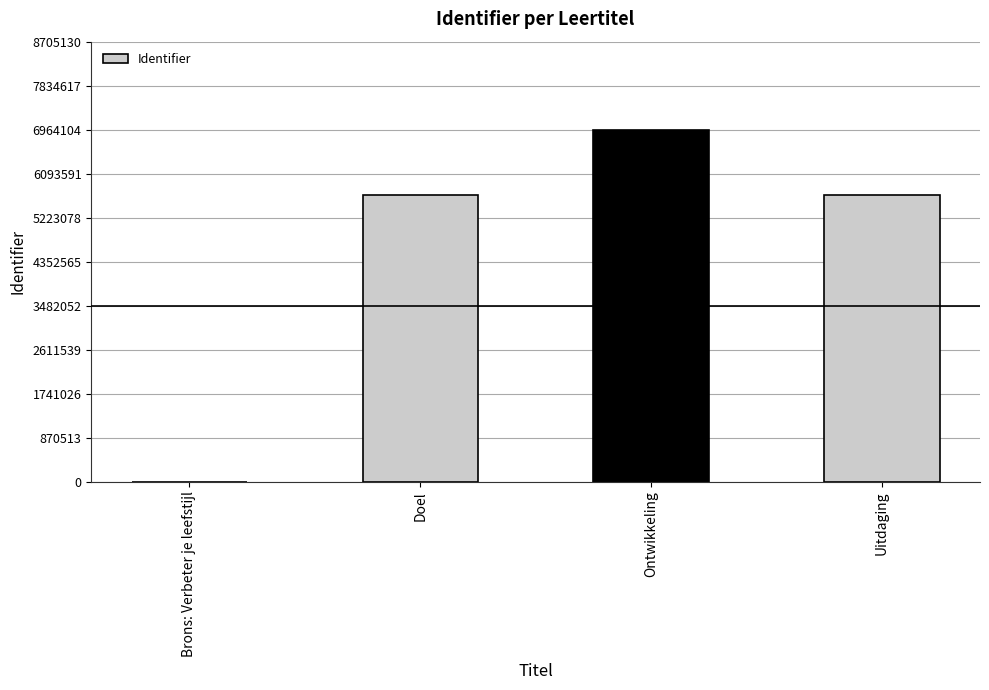

Where does the data first go above 5669708?

Ontwikkeling